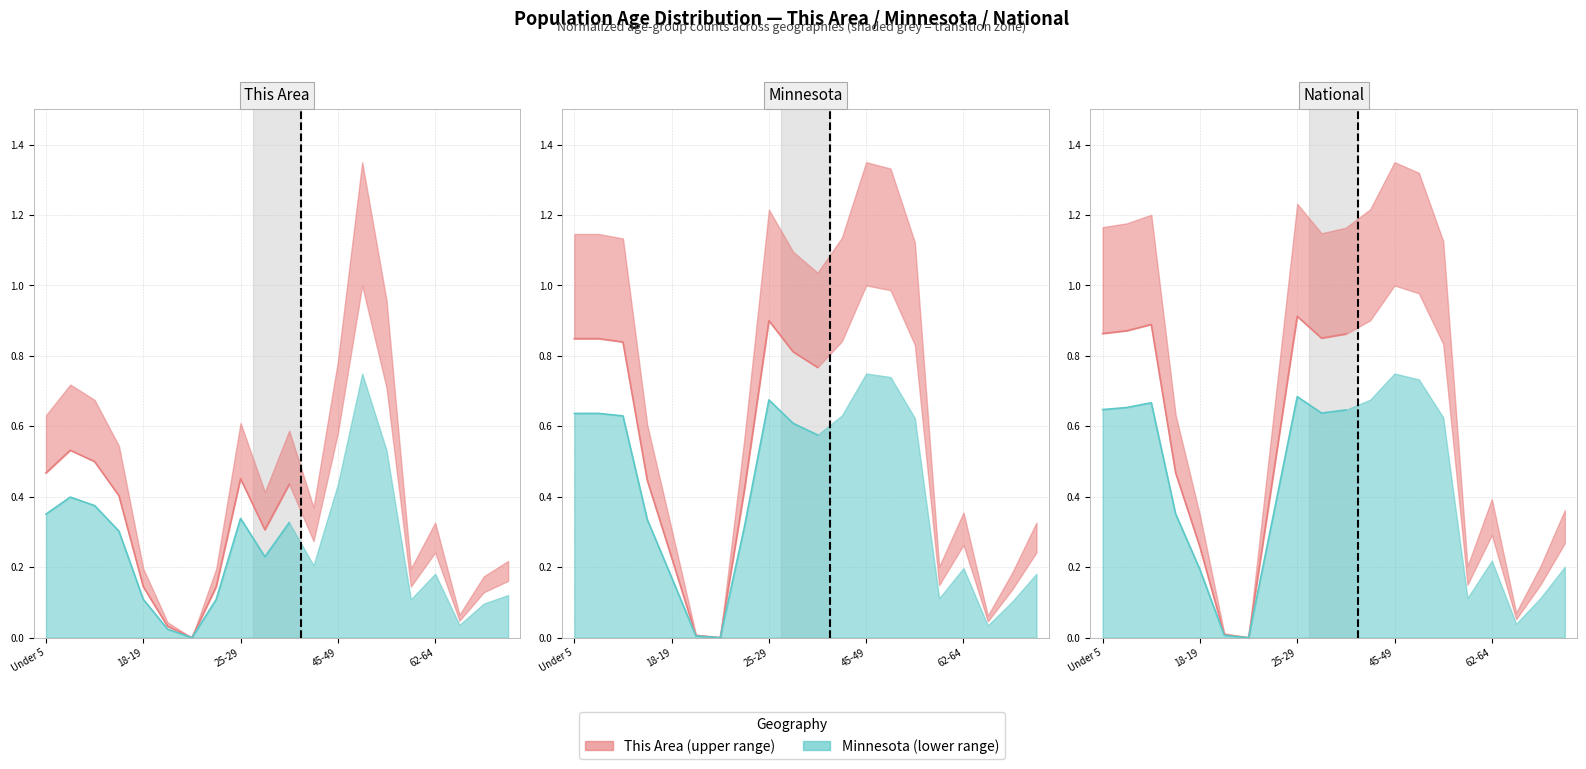

What is the average value of the This Area line series?

0.6